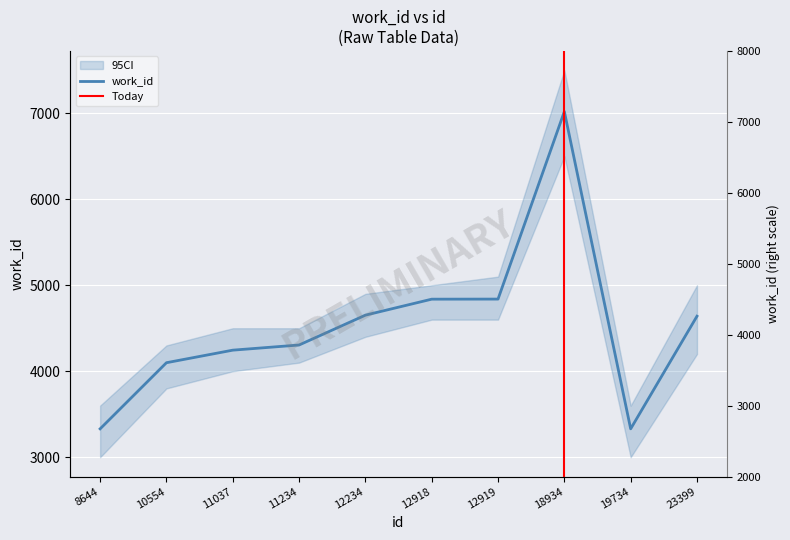

What is the minimum value shown in the chart?

3330